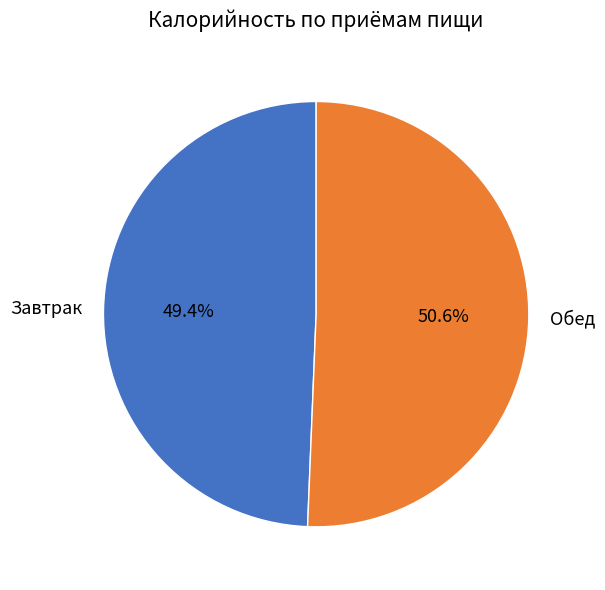

Which category has the smallest portion of the pie?

Завтрак